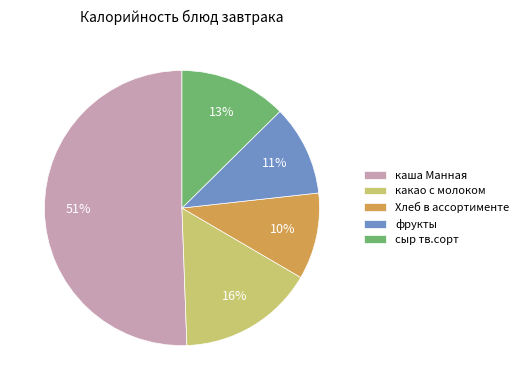

Is it true that сыр тв.сорт is 23% of the pie?

False